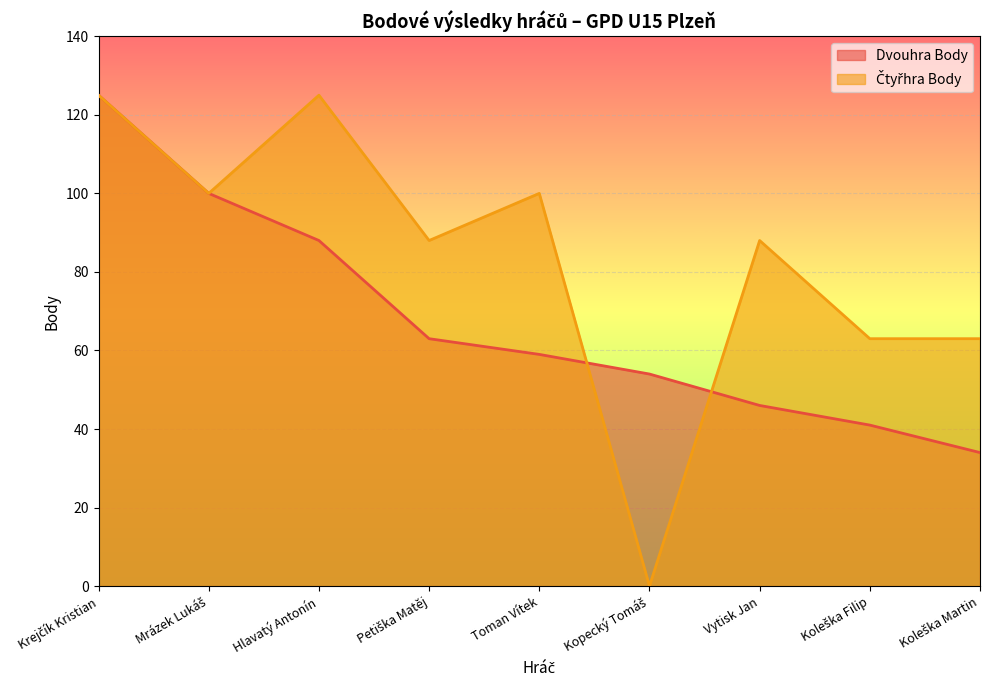

Is the value of Čtyřhra Body at Vytisk Jan greater than the value of Dvouhra Body at Mrázek Lukáš?

No